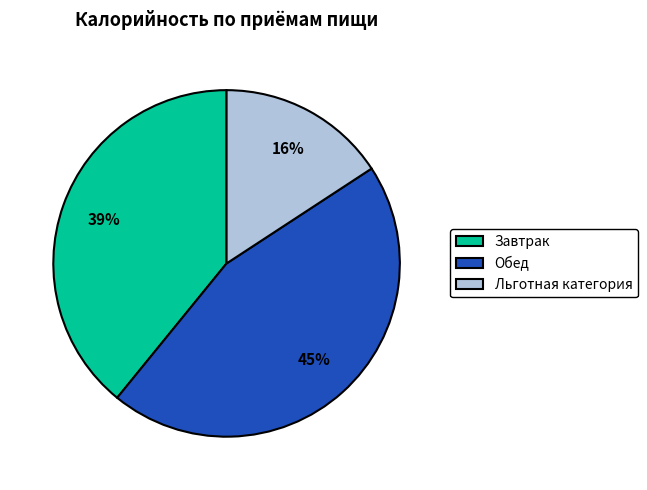

How many segments does this pie chart have?

3